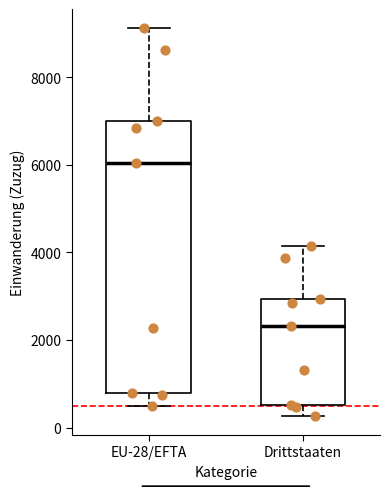

Which box is the tallest, from its lower edge to its upper edge?

EU-28/EFTA